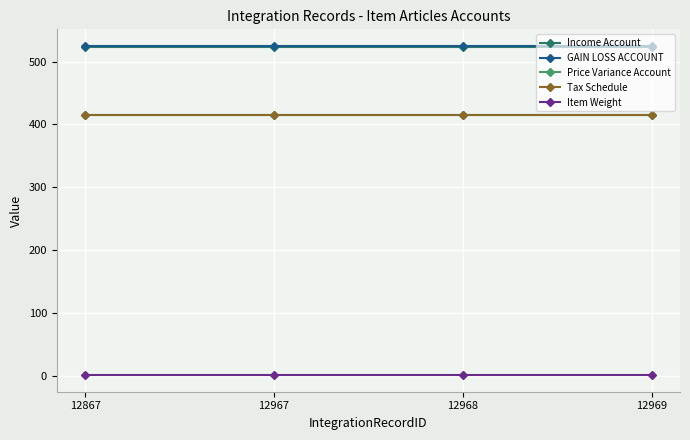

Which series has the widest spread of values?

Income Account